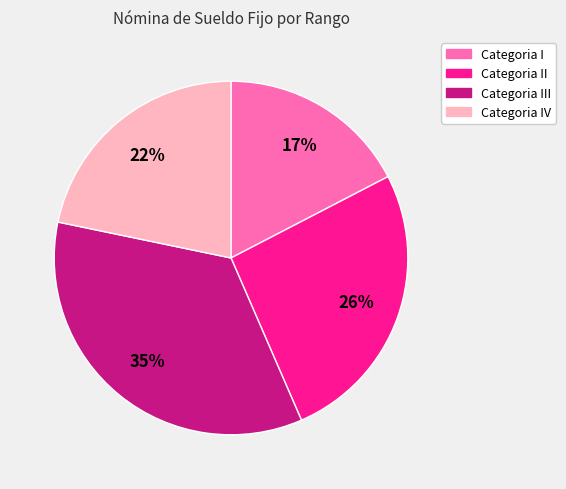

The Categoria II slice represents 36% of the pie. True or false?

False